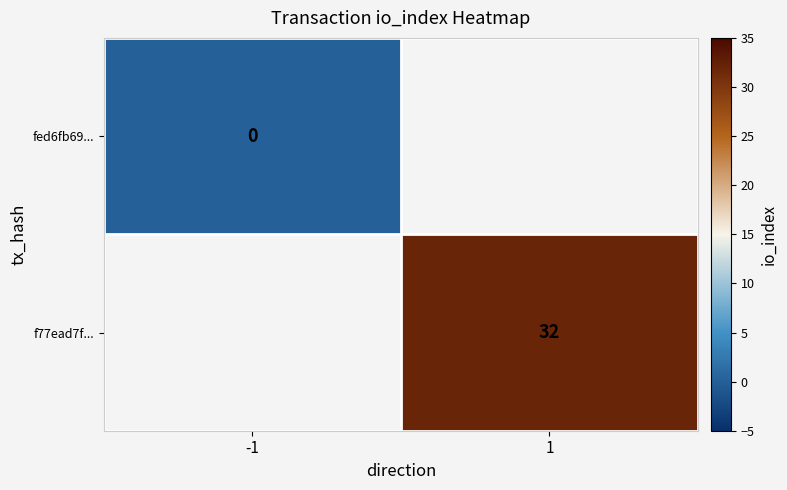

True or false: f77ead7f... has a value of 32 at 1.

True